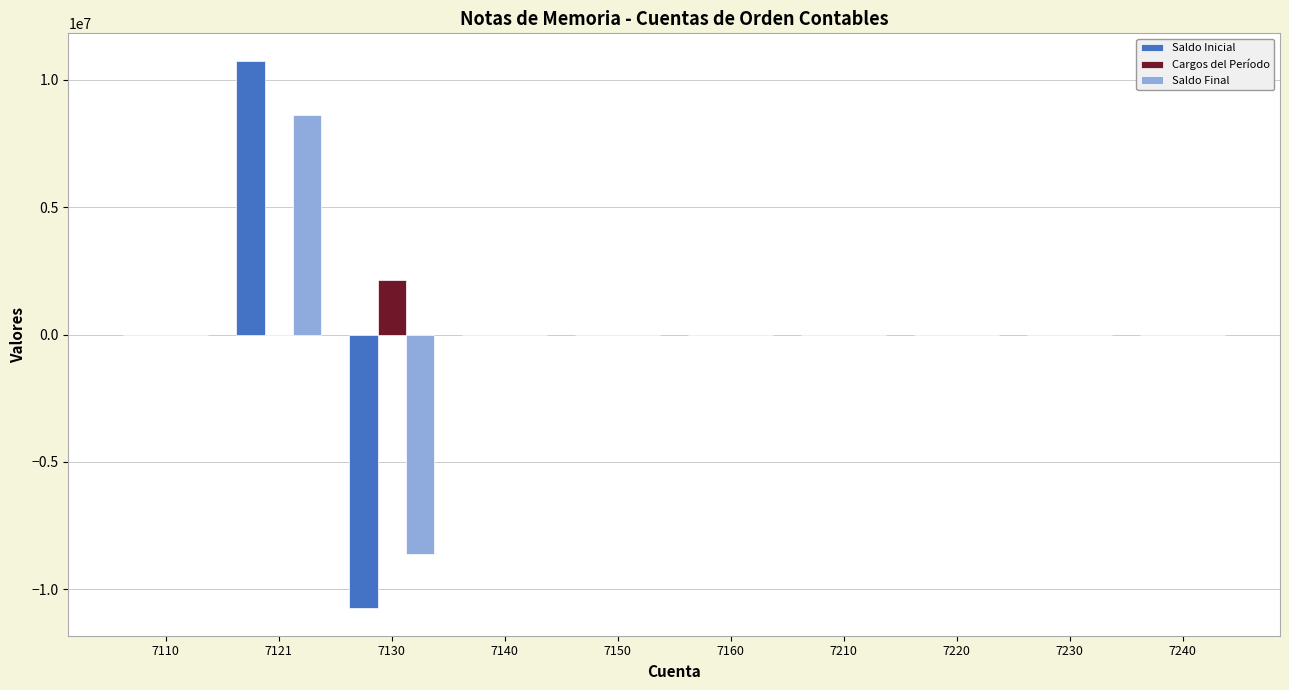

At which category is the sum across all series the highest?

7121